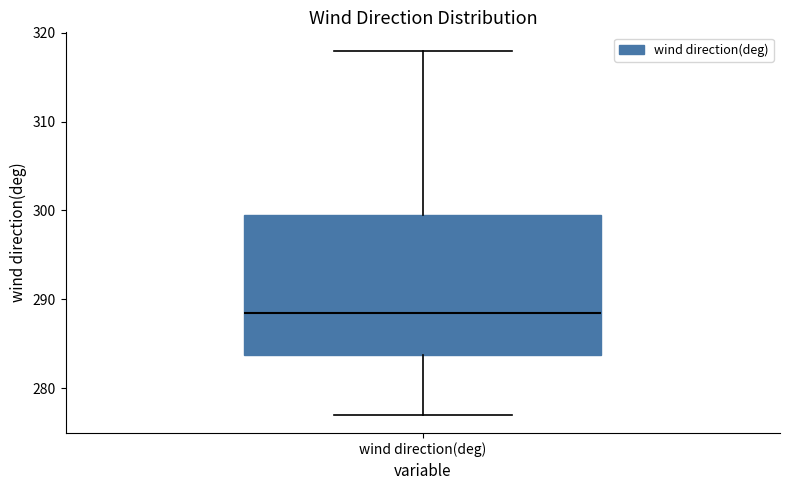

Read this box plot against the y-axis: the position of the median line, the range covered by the box, and the ends of both whiskers. The values are not printed on the chart, so give them approximately, as read against the axis.

median 289, box 284 to 300, whiskers 277 to 318